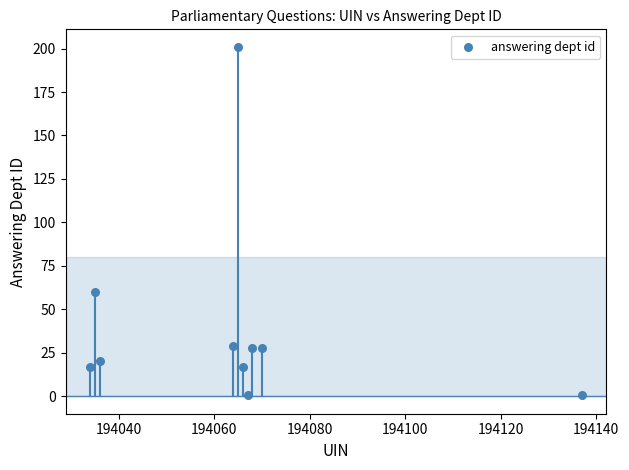

What Y value in the scatter plot is closest to 101?

60